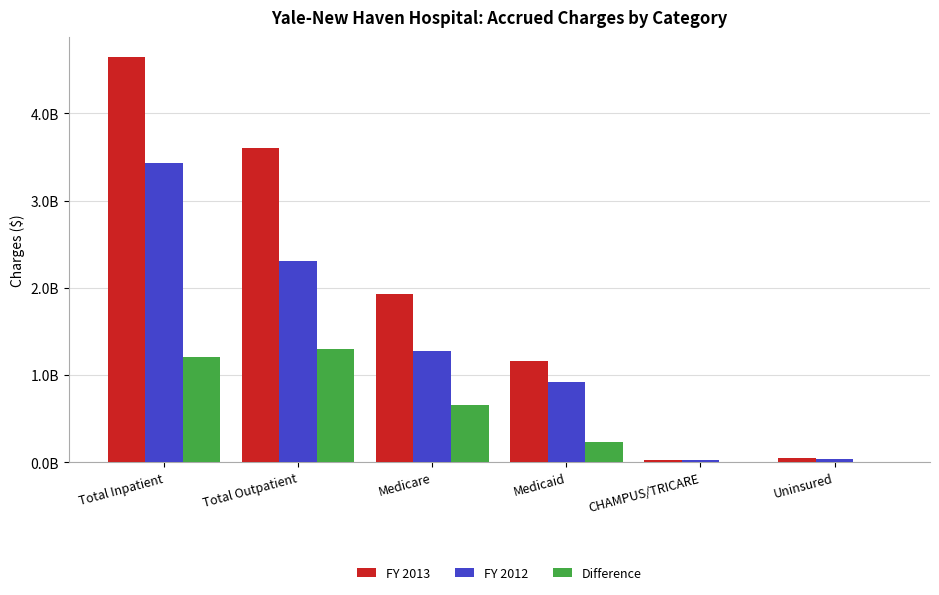

Rank the categories by FY 2012 value from lowest to highest.

CHAMPUS/TRICARE, Uninsured, Medicaid, Medicare, Total Outpatient, Total Inpatient